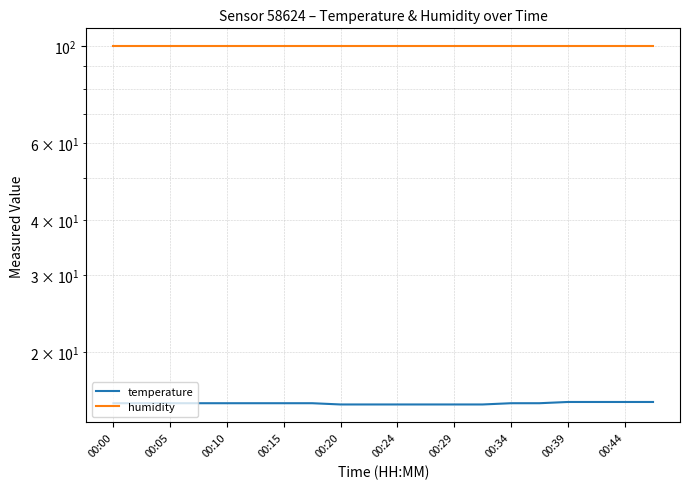

What is the lowest value of the humidity series?

99.9